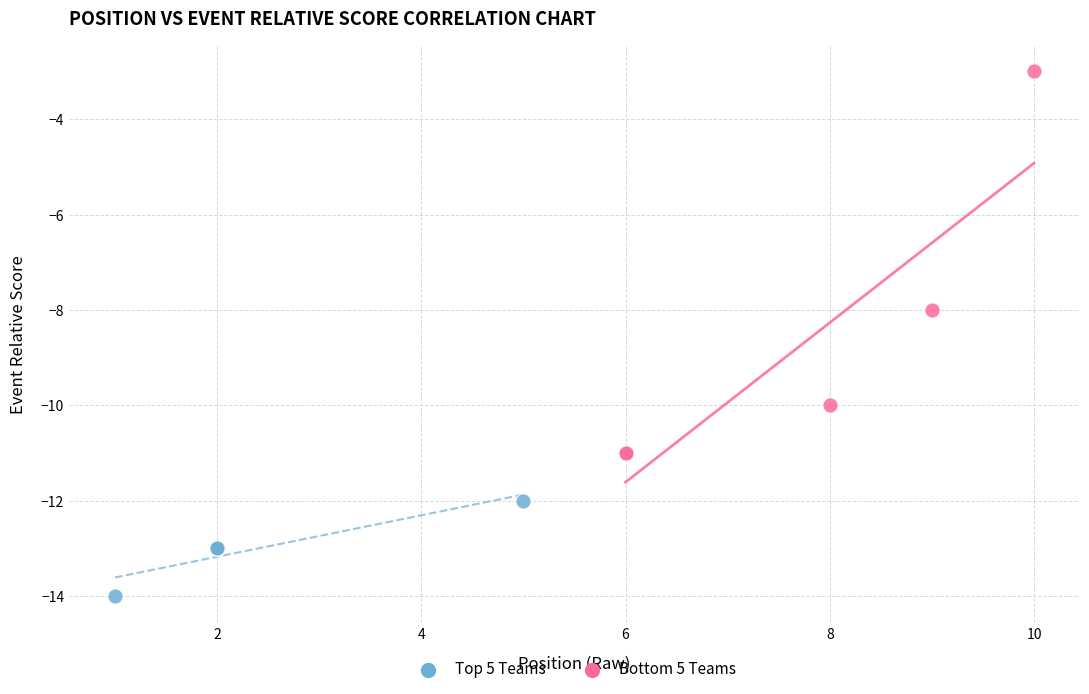

Which series reaches the maximum Y coordinate?

Bottom 5 Teams